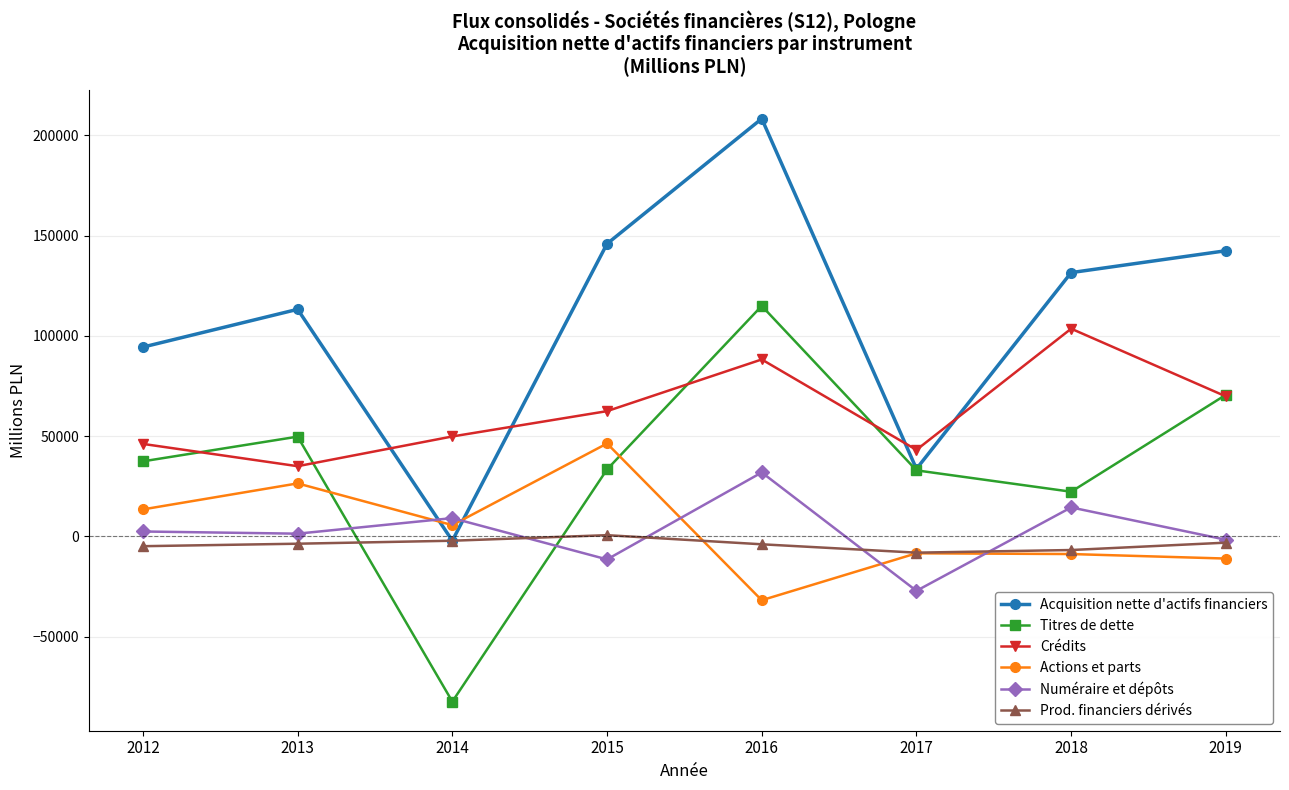

True or false: Actions et parts has more than 1 interior local peaks.

True